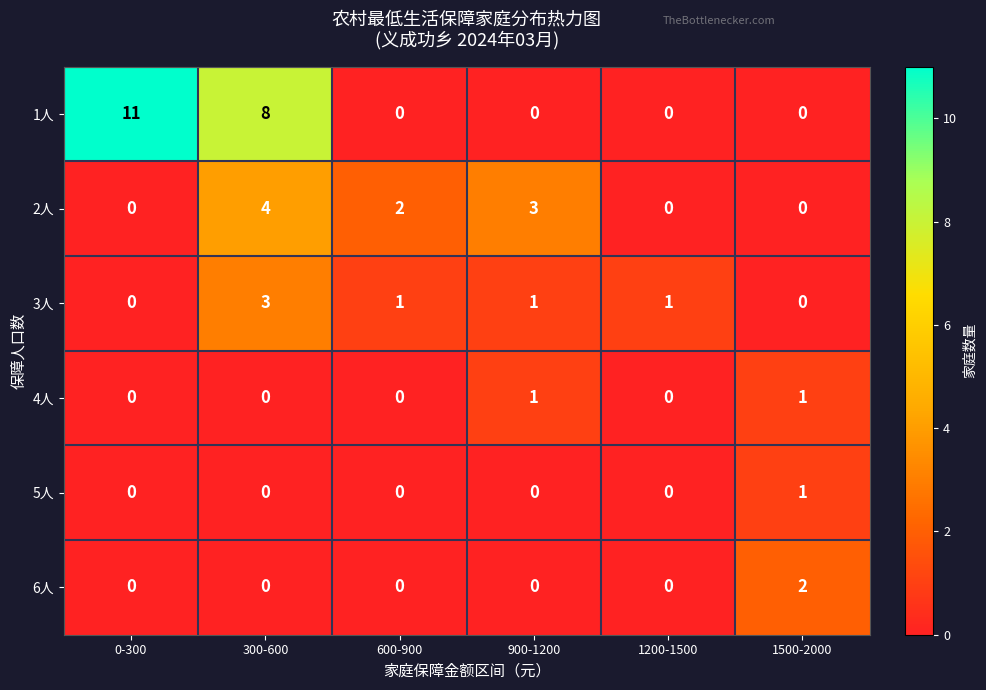

Count the number of categories in the chart.

6